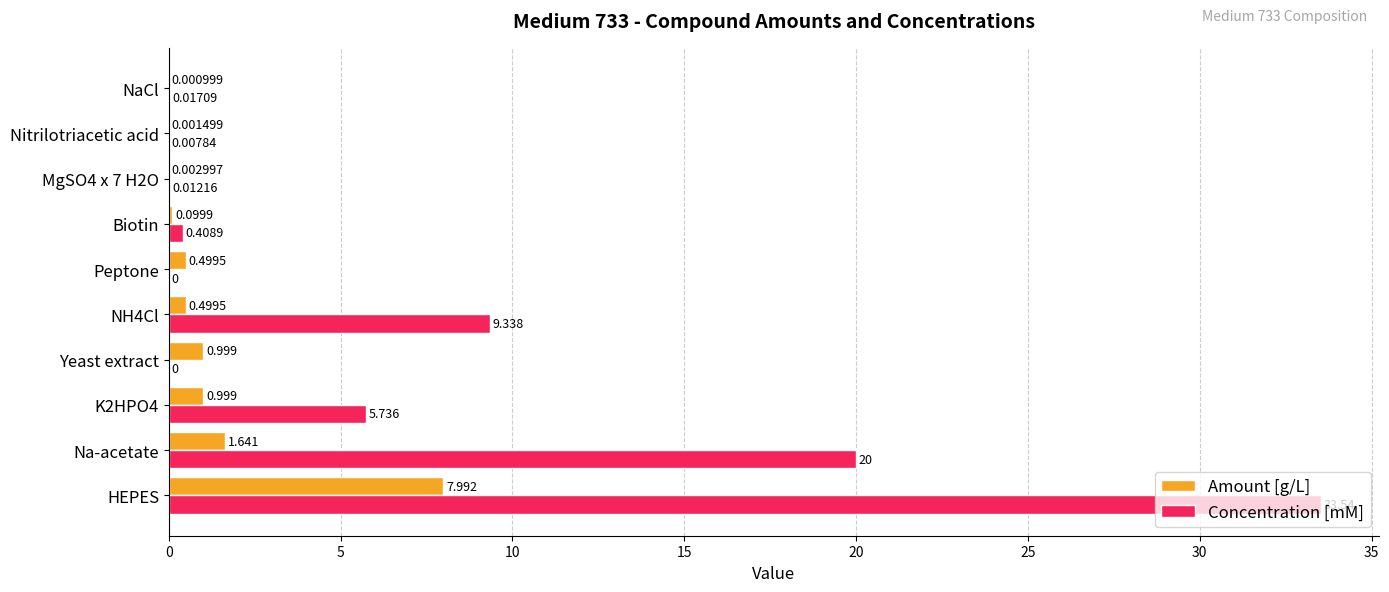

Which label corresponds to the largest value in the chart?

HEPES